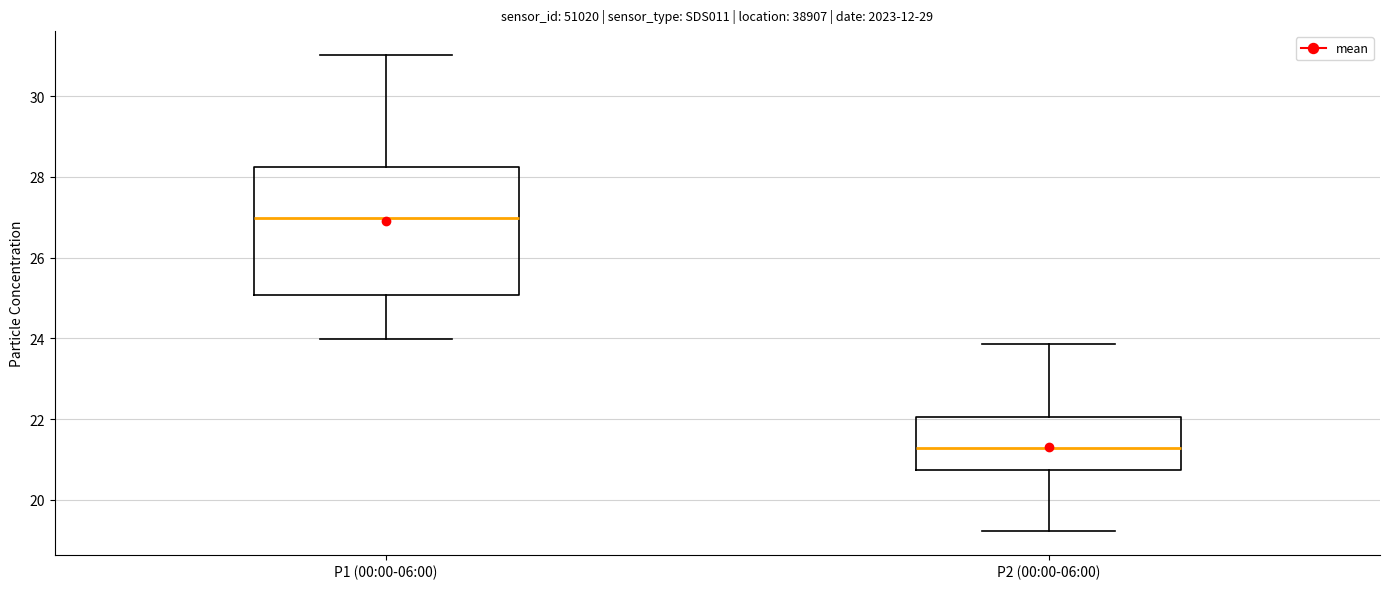

Which box is the tallest, from its lower edge to its upper edge?

P1 (00:00-06:00)